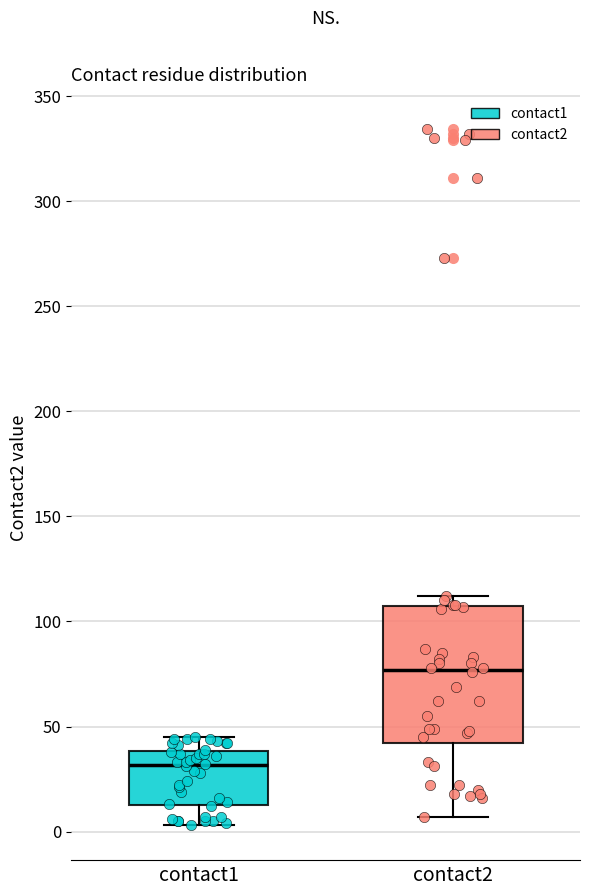

Which box's median line is the highest?

contact2